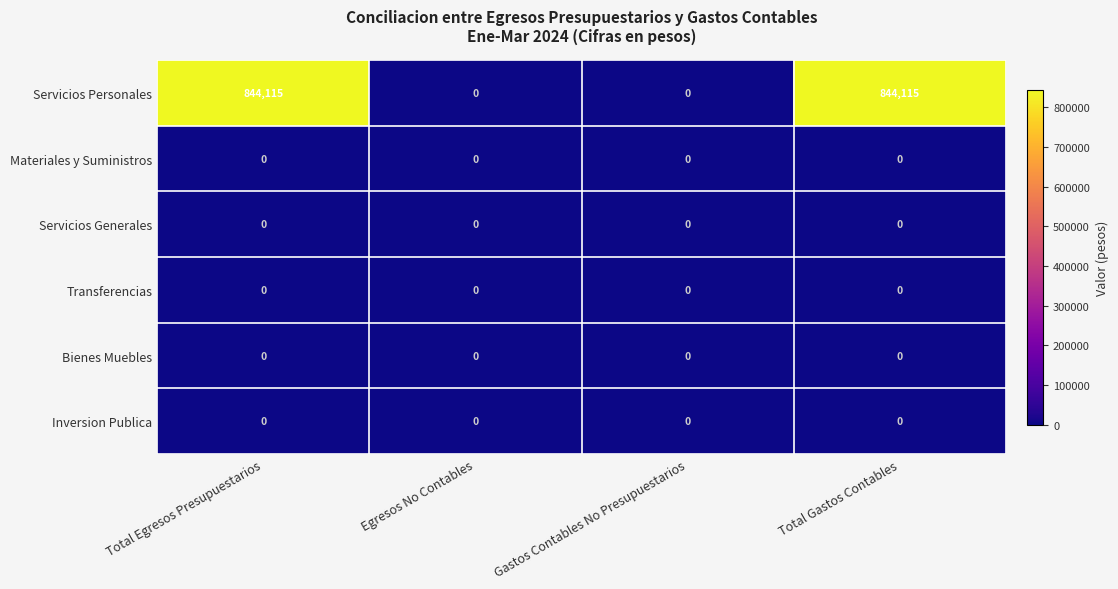

Reading left to right, list all the values displayed in this chart.

Servicios Personales: 844115	0	0	844115
Materiales y Suministros: 0	0	0	0
Servicios Generales: 0	0	0	0
Transferencias: 0	0	0	0
Bienes Muebles: 0	0	0	0
Inversion Publica: 0	0	0	0